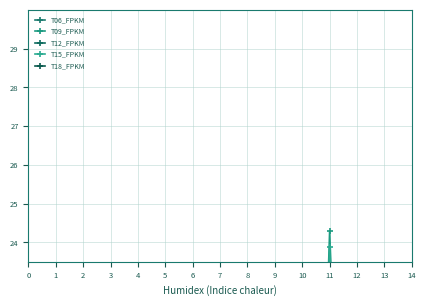

At 8, list the series in order from largest to smallest.

T15_FPKM, T09_FPKM, T06_FPKM, T18_FPKM, T12_FPKM